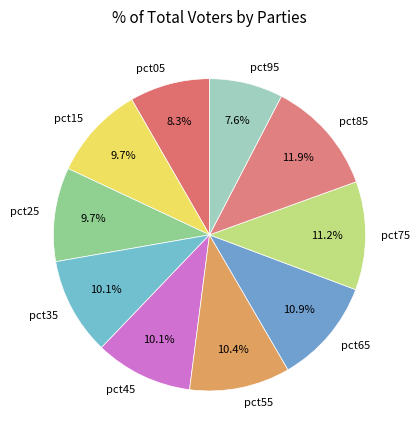

Which category has the biggest portion of the pie?

pct85